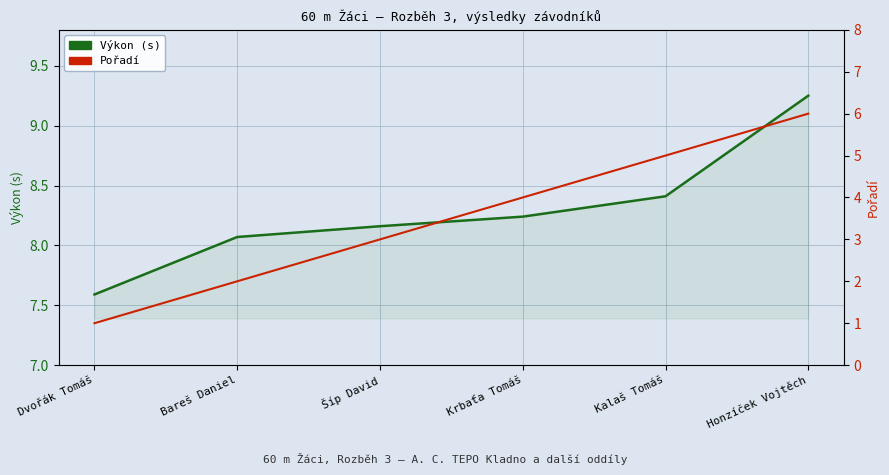

The Výkon (s) series shows 5.0 at Honzíček Vojtěch. True or false?

False